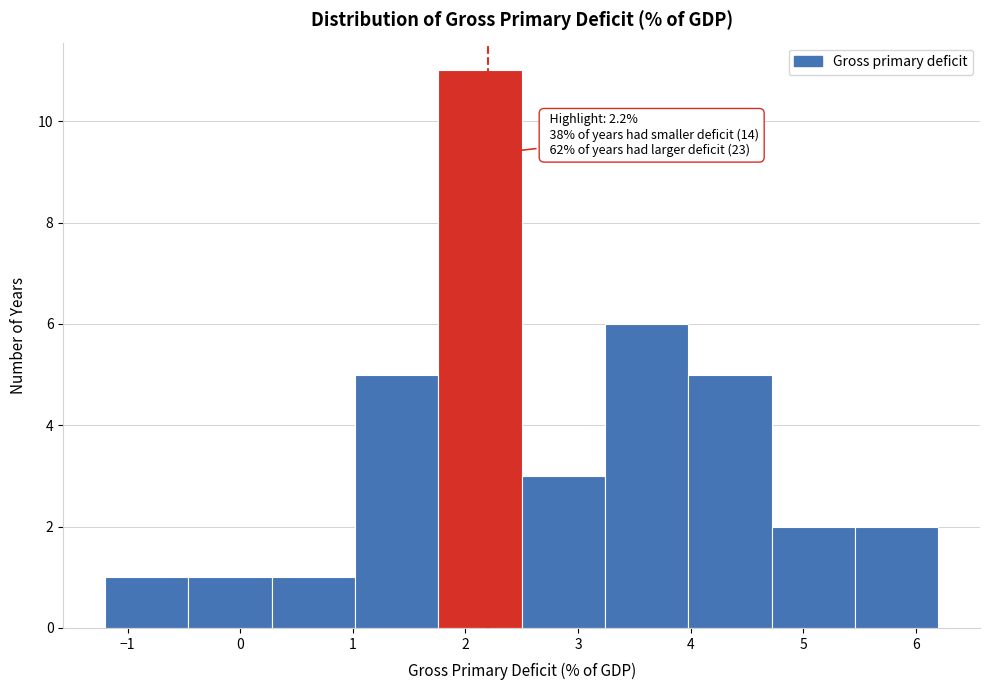

Over which range of the x-axis is the bar tallest?

1.76 to 2.50